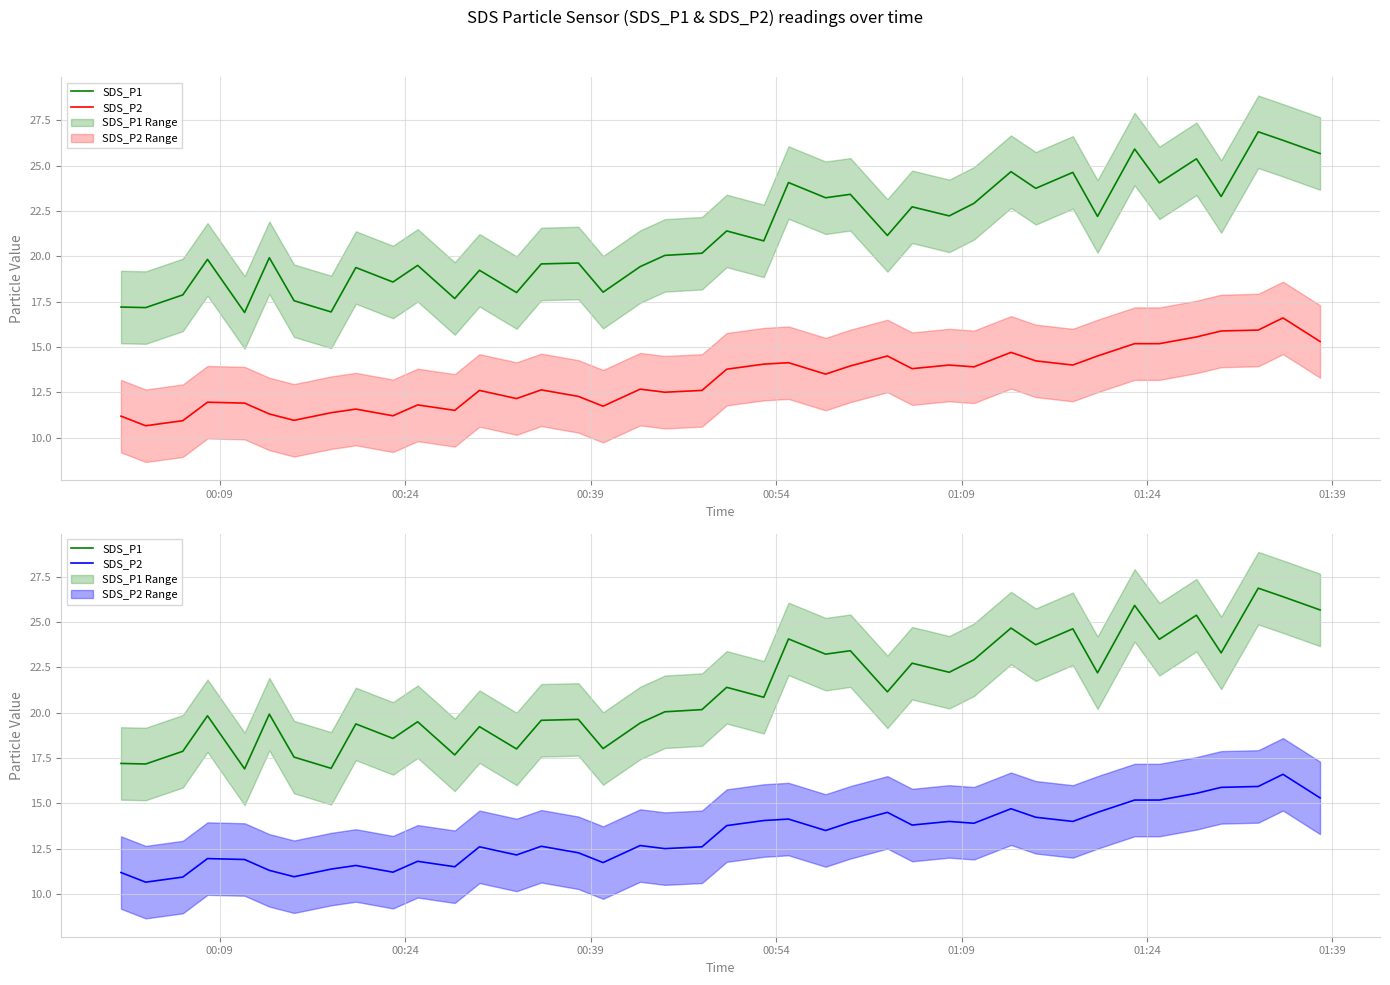

Count the number of data series in this chart.

2